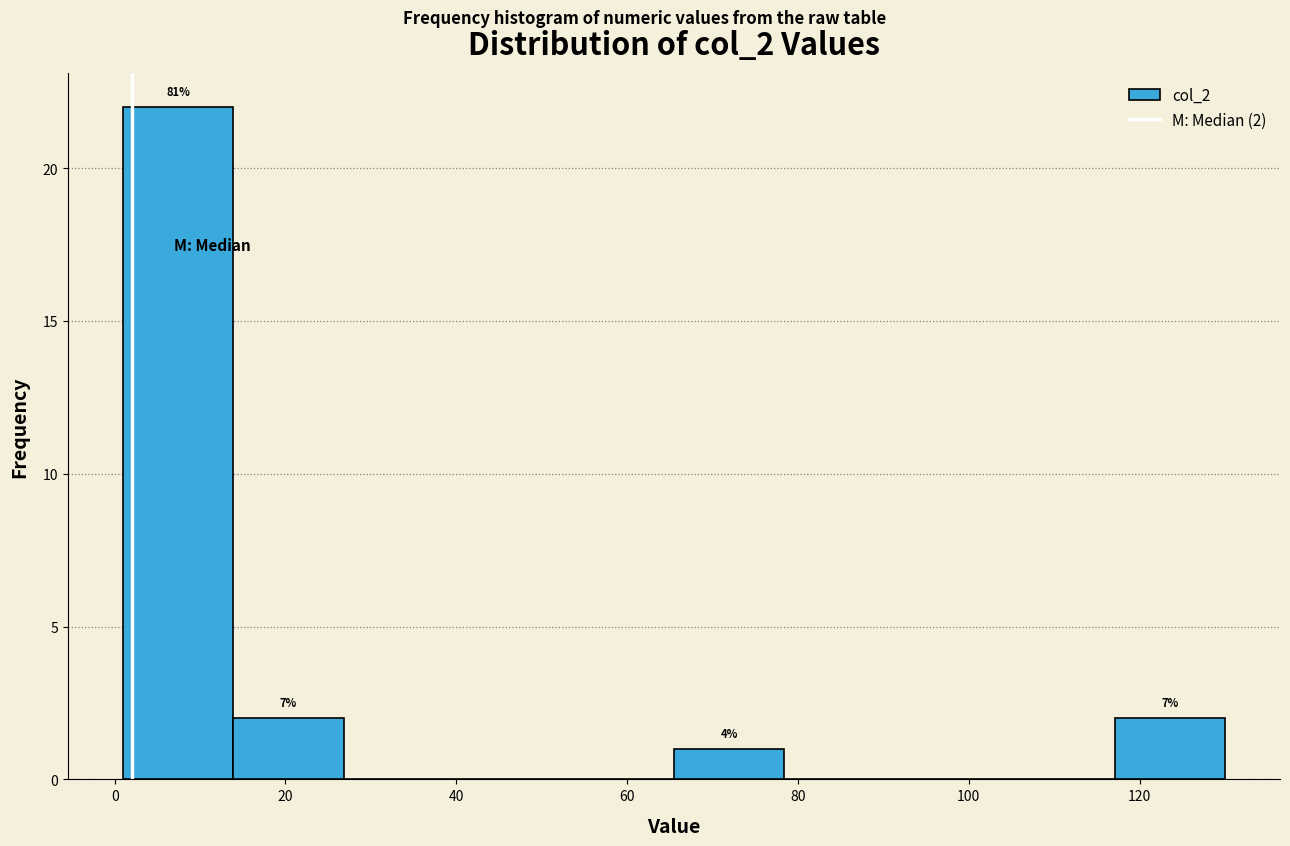

Which range on the x-axis has the tallest bar?

2 to 14